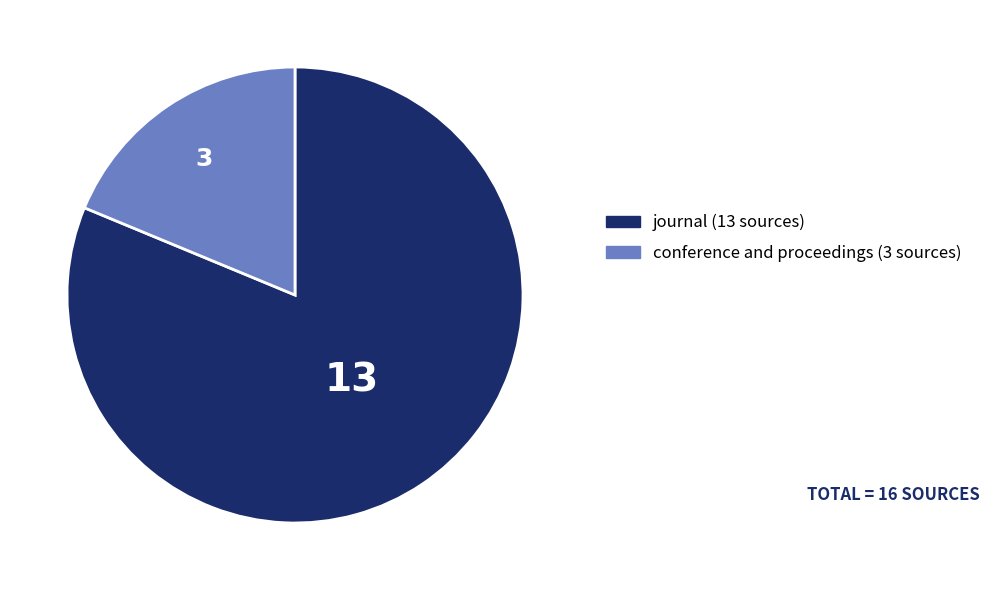

What is the smallest slice in the pie chart?

conference and proceedings